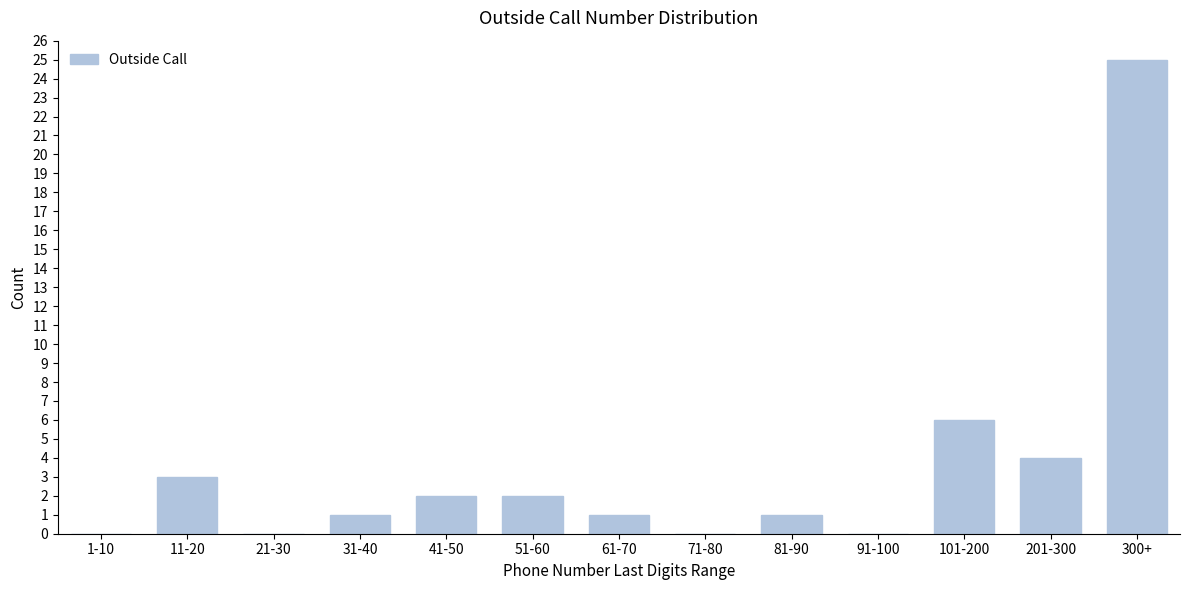

Reading left to right, list all the values displayed in this chart.

1-10=0	11-20=3	21-30=0	31-40=1	41-50=2	51-60=2	61-70=1	71-80=0	81-90=1	91-100=0	101-200=6	201-300=4	300+=25